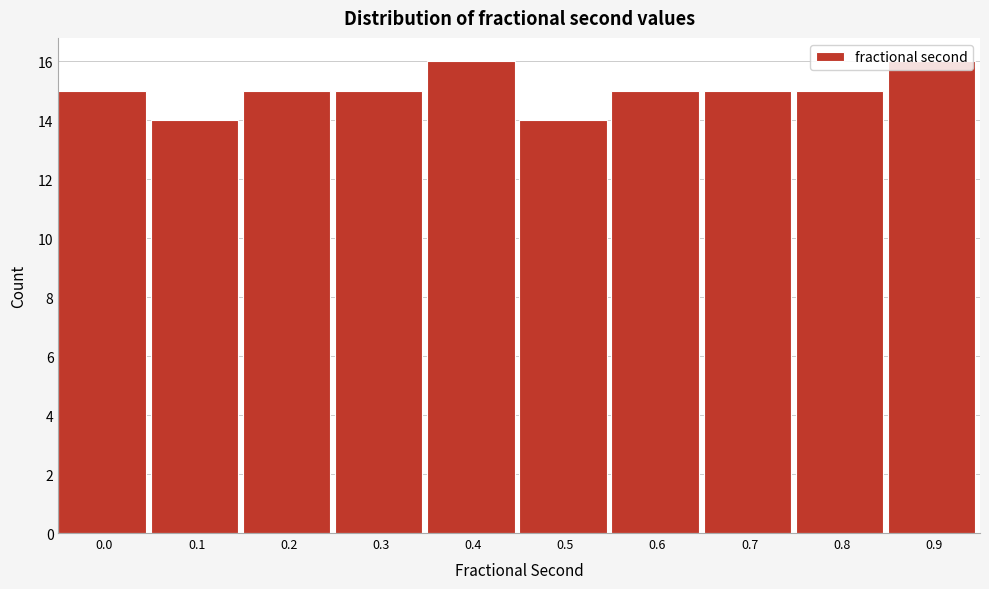

What is the average value?

15